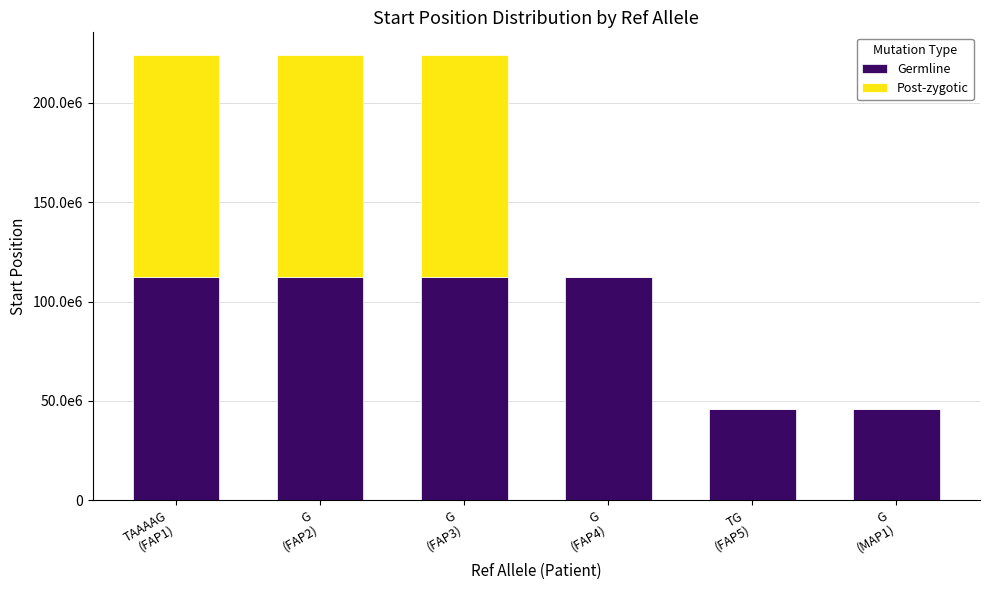

True or false: Germline has a value of 59580878 at G
(FAP3).

False